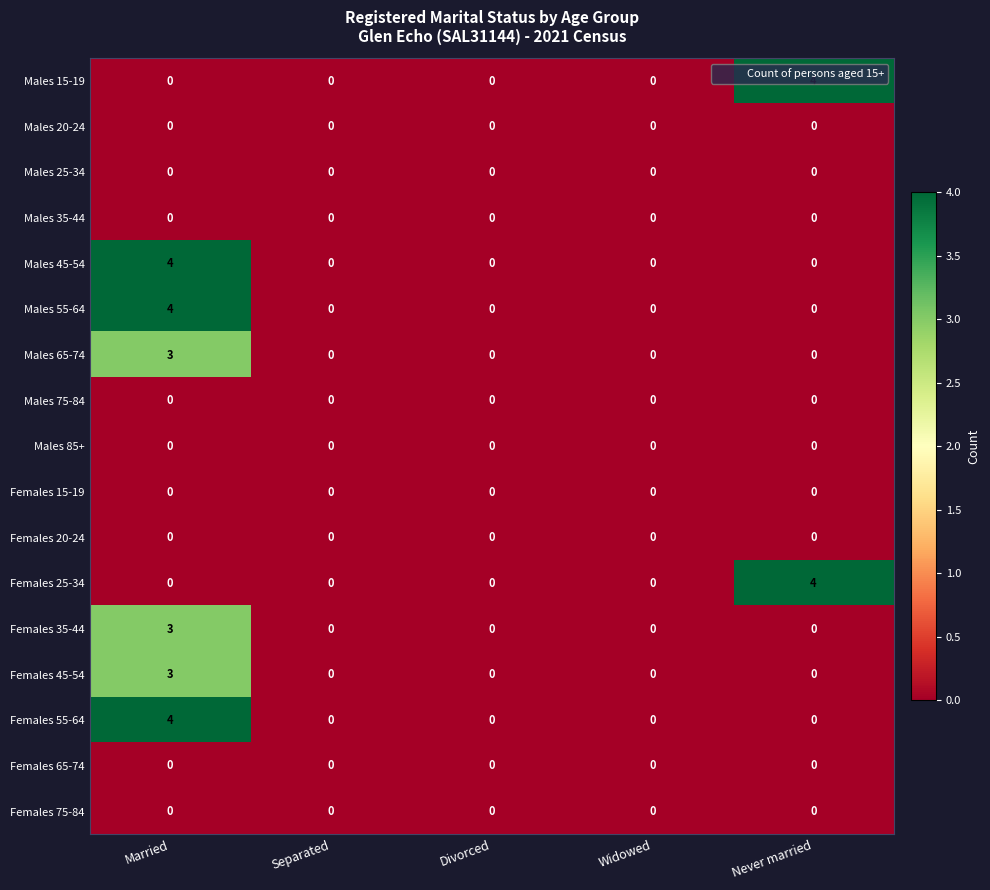

Is the value of Males 55-64 at Widowed greater than the value of Females 55-64 at Married?

No